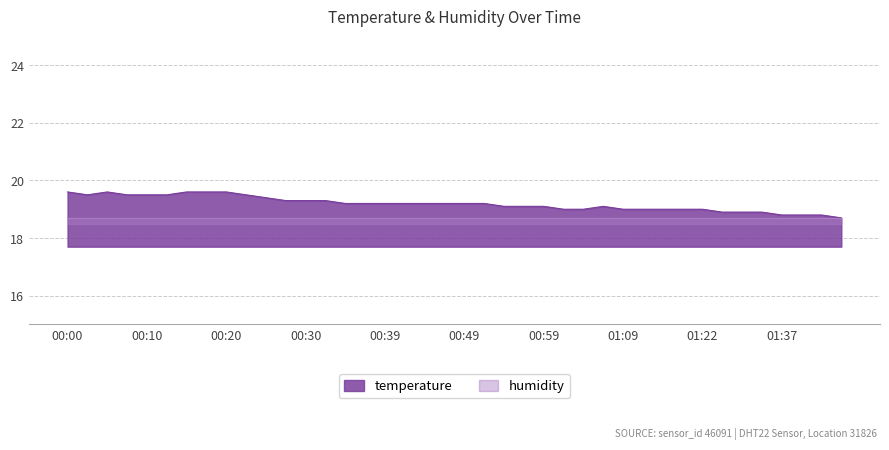

What is the approximate value at 00:59?

19.1